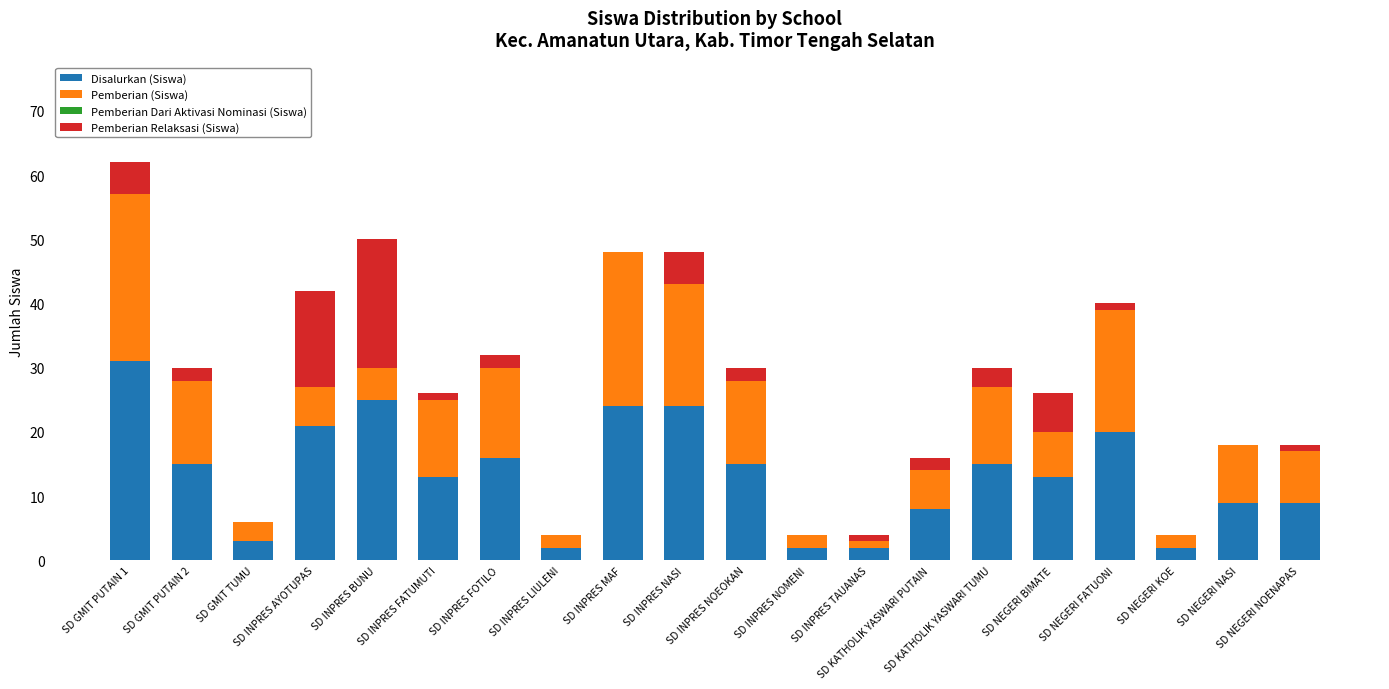

What is the sum of all Disalurkan (Siswa) values?

269